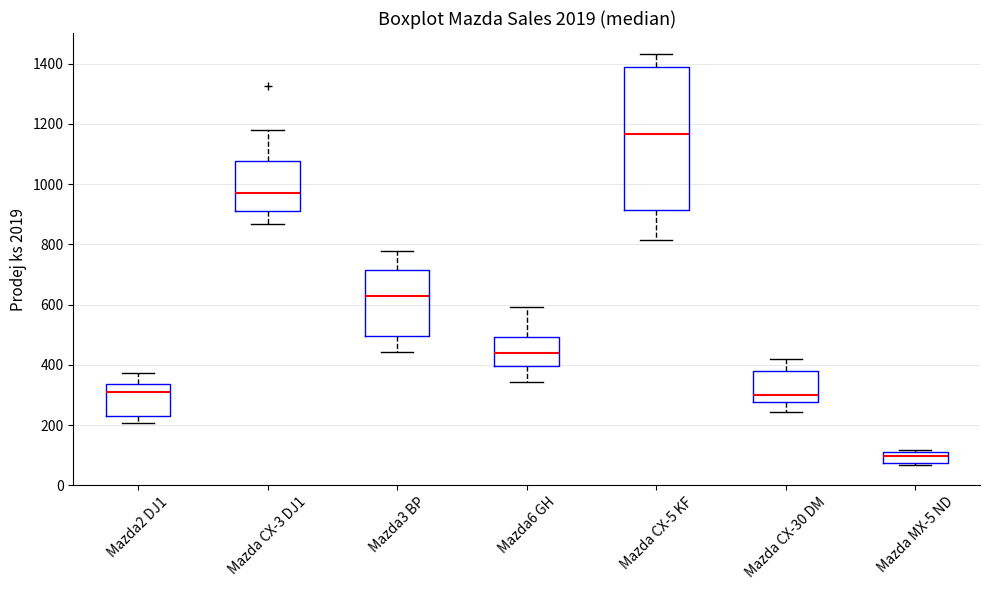

Which box's median line is the highest?

Mazda CX-5 KF